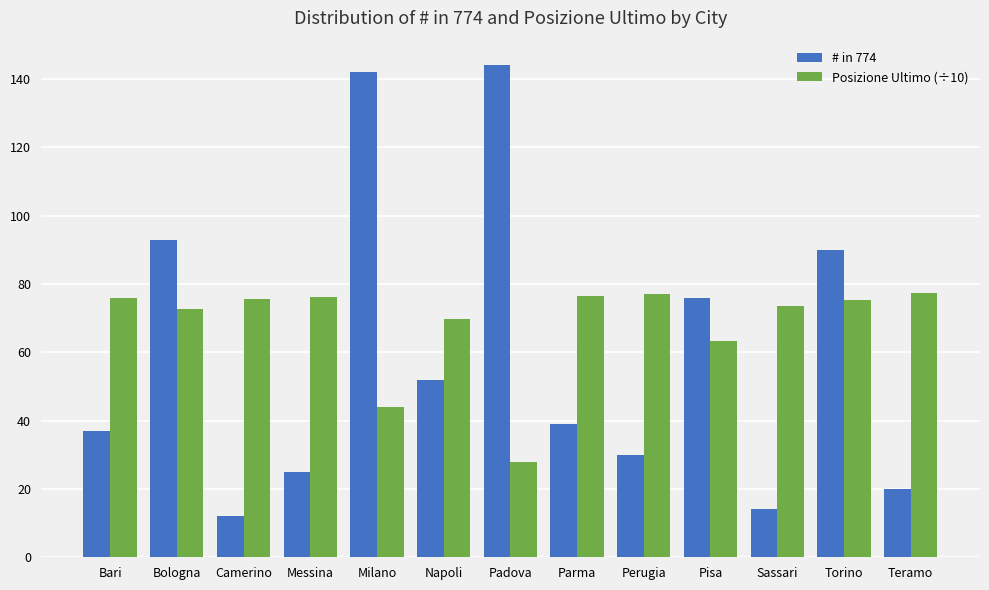

At which category is the sum across all series the highest?

Milano